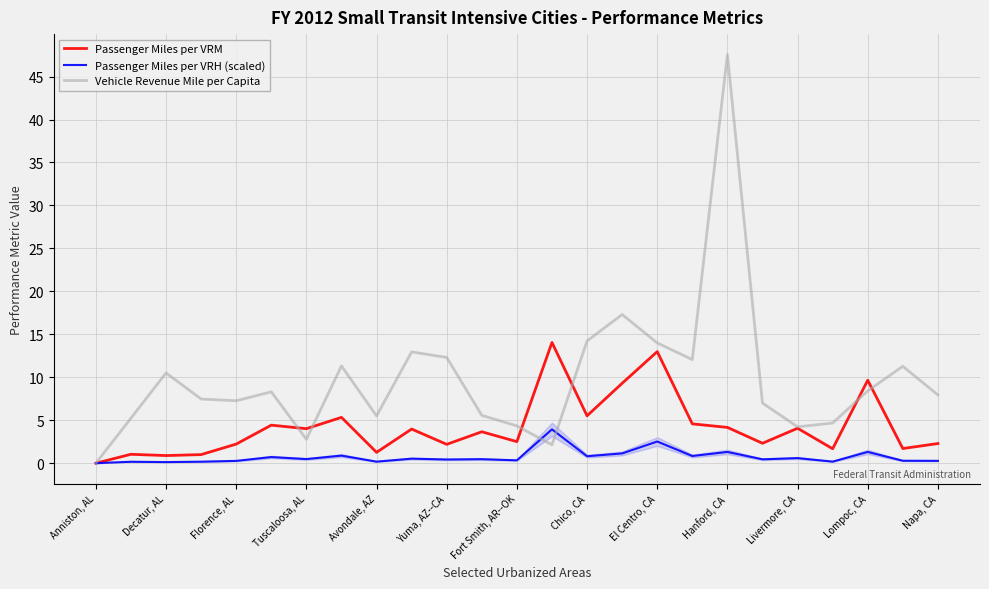

What is the maximum value shown in the chart?

47.6